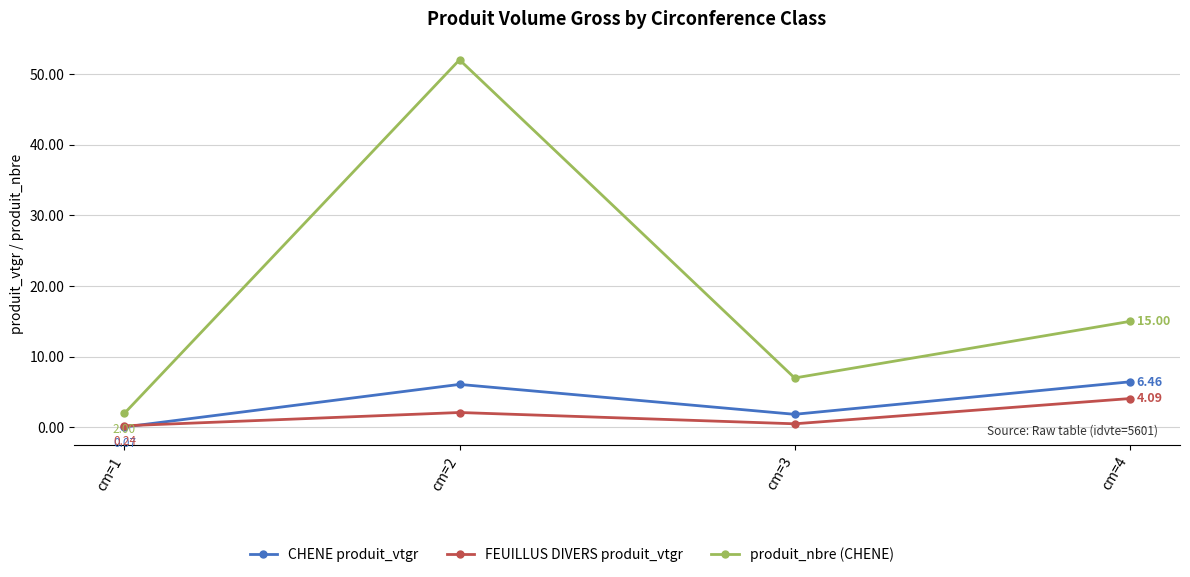

In FEUILLUS DIVERS produit_vtgr, how many points are higher than both neighbors (excluding endpoints)?

1